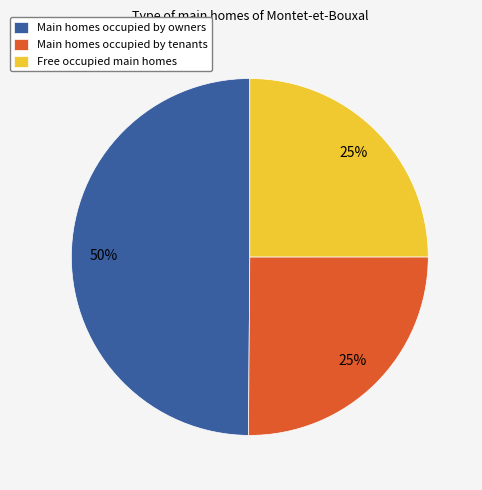

Between Main homes occupied by owners and Free occupied main homes, which is larger?

Main homes occupied by owners